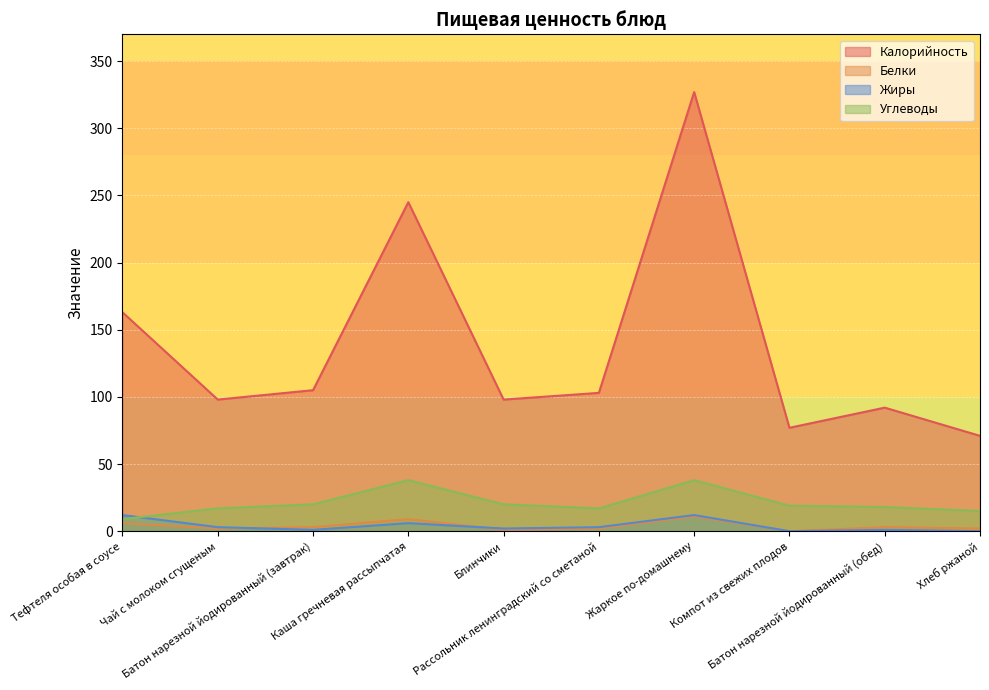

What is the difference between the maximum and second lowest values in the Жиры series?

12